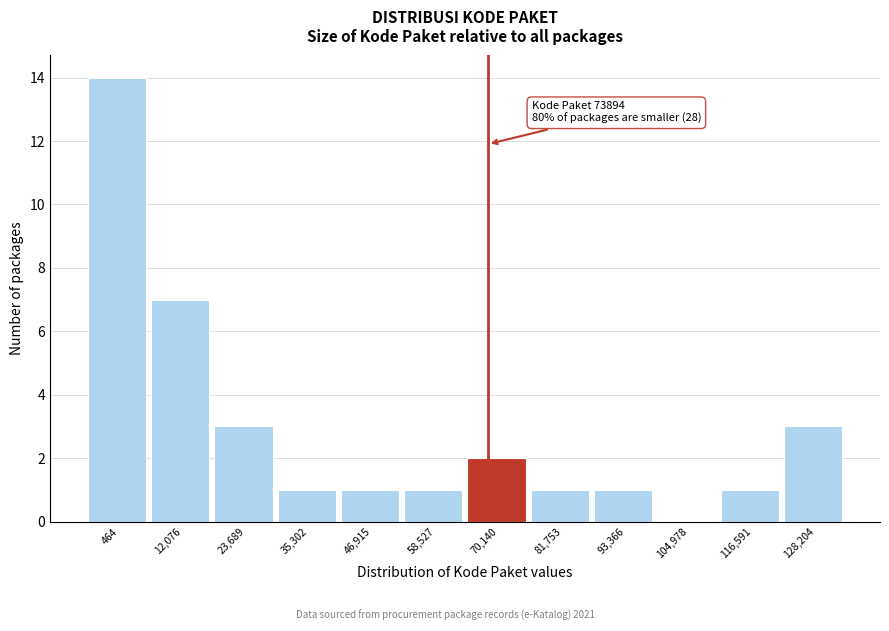

Reading left to right, extract all data points from this chart.

464=14	12,076=7	23,689=3	35,302=1	46,915=1	58,527=1	70,140=2	81,753=1	93,366=1	104,978=0	116,591=1	128,204=3